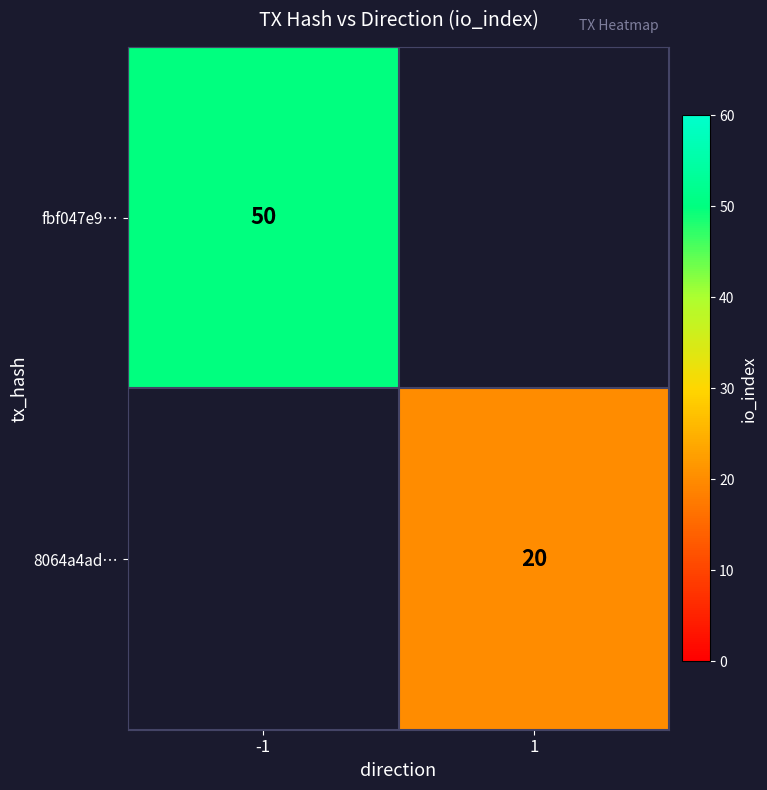

At which category does the chart reach its minimum across all series?

1